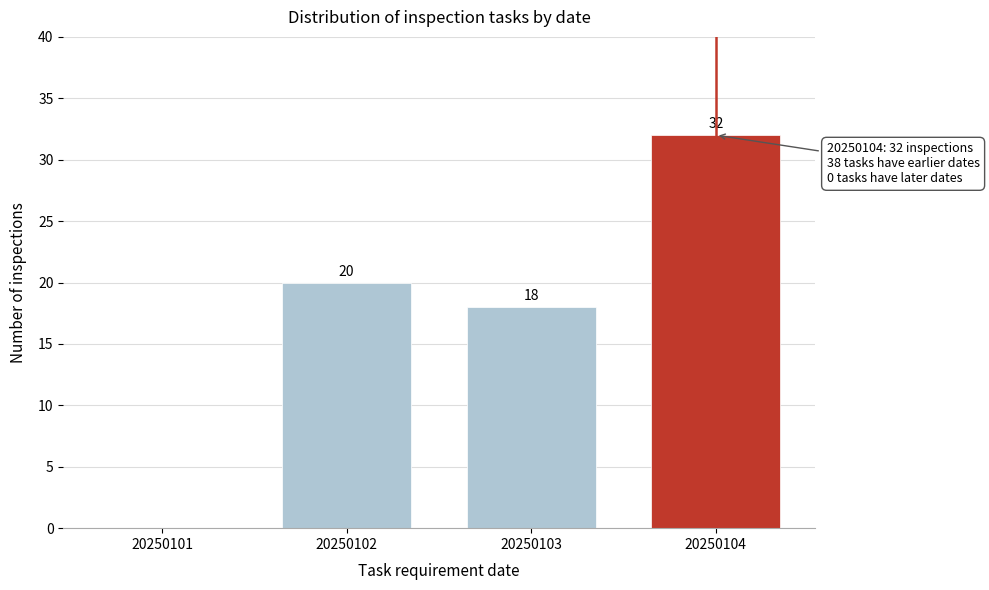

Reading left to right, what are all the values shown in this chart?

20250101=0	20250102=20	20250103=18	20250104=32